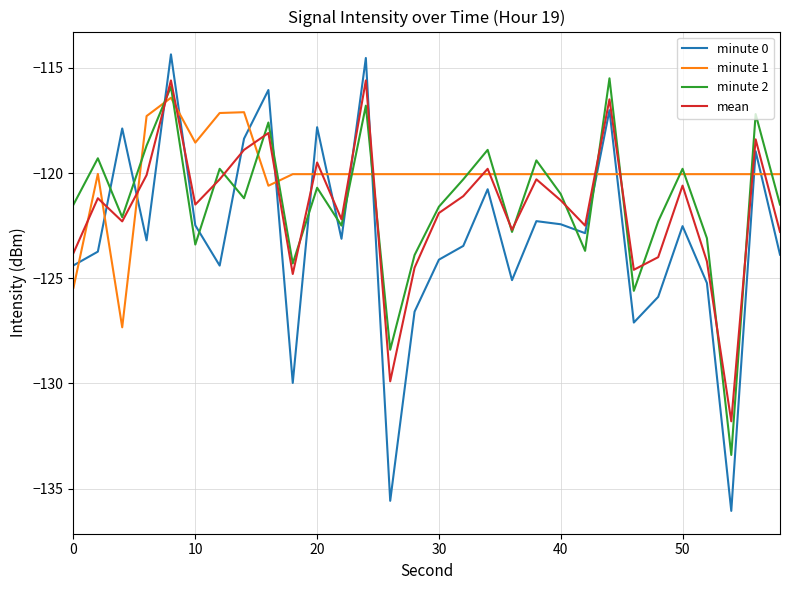

How many intersections are there between minute 0 and minute 2?

12